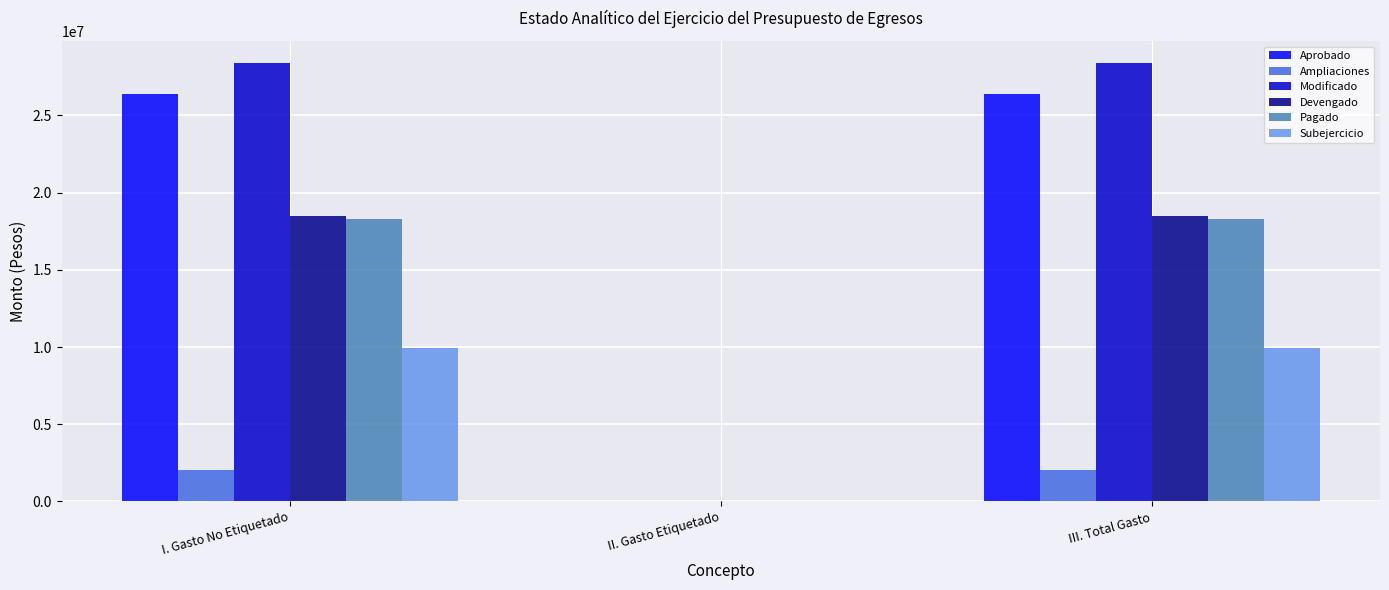

Is it true that Subejercicio equals 5280854.4 at II. Gasto Etiquetado?

False